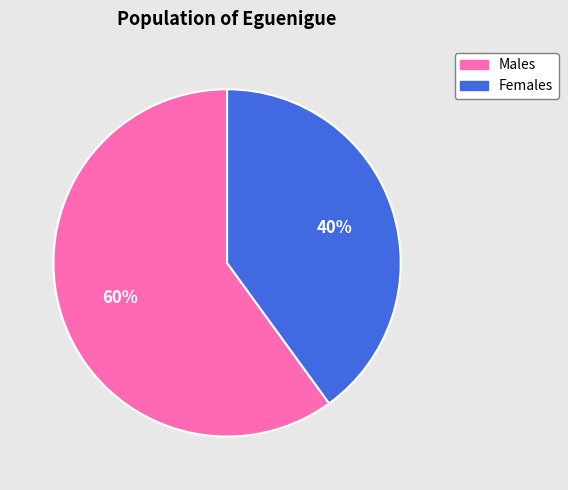

Is there a majority slice in this chart?

Yes